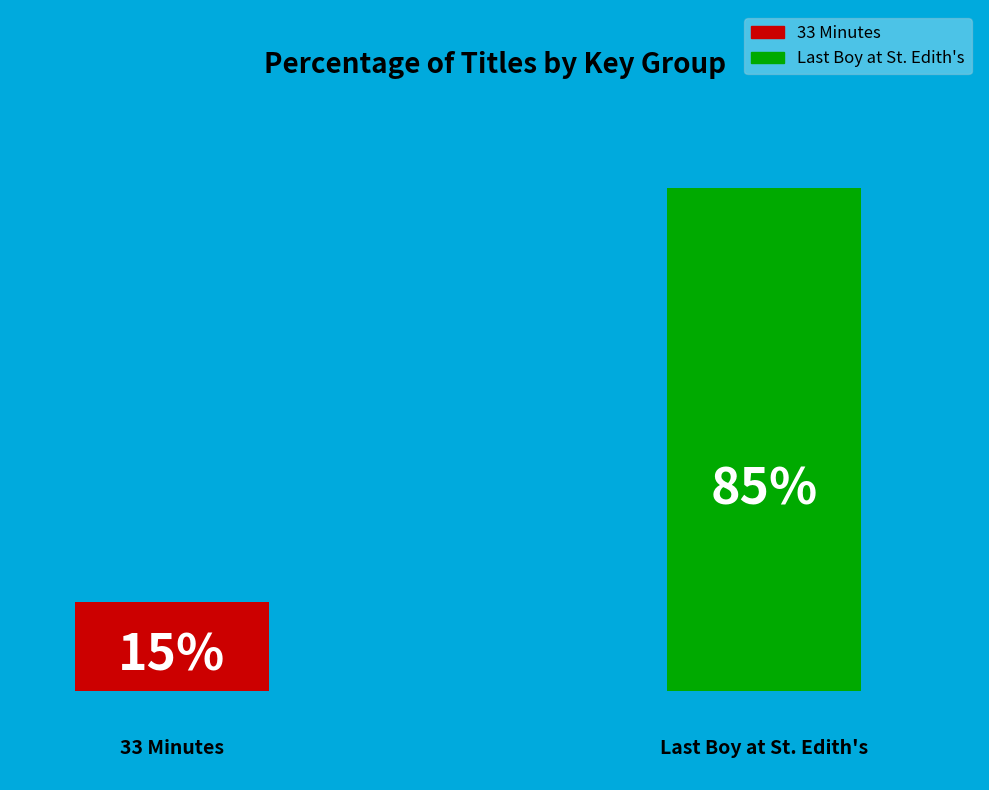

Which slice is the smallest?

33 Minutes